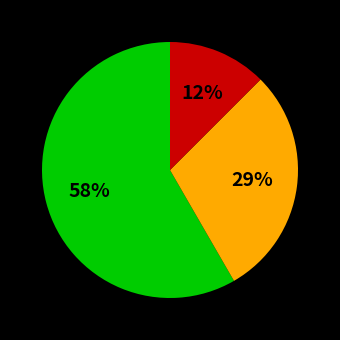

To the nearest percent, what is the difference between the largest and smallest slice percentages?

46%